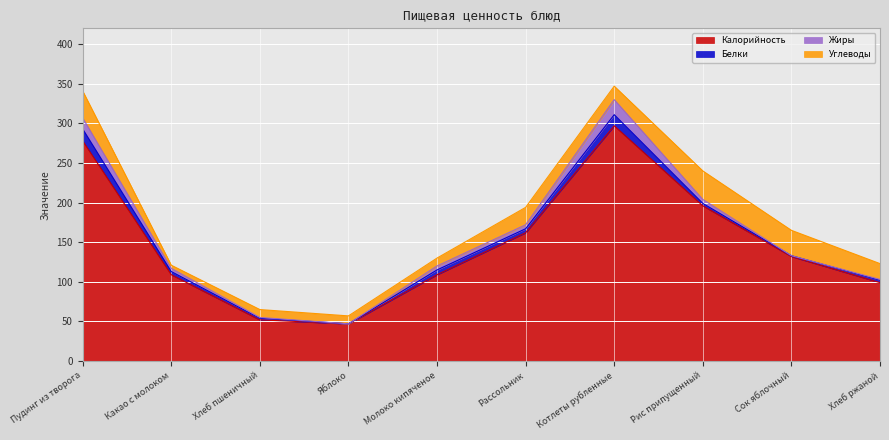

The Калорийность series shows 220 at Рассольник. True or false?

False